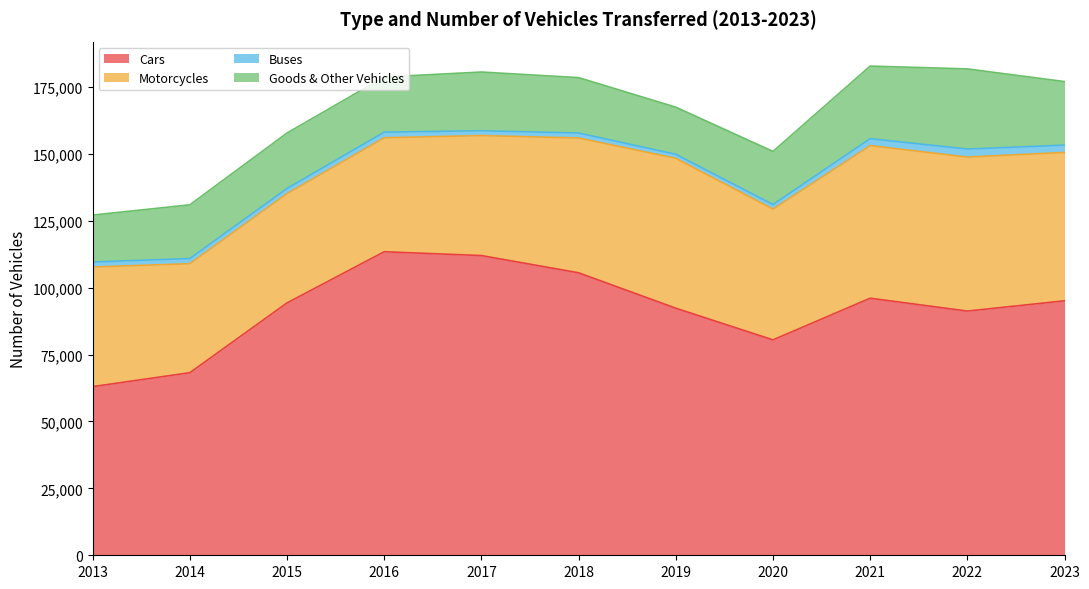

How many distinct data groups are displayed?

4